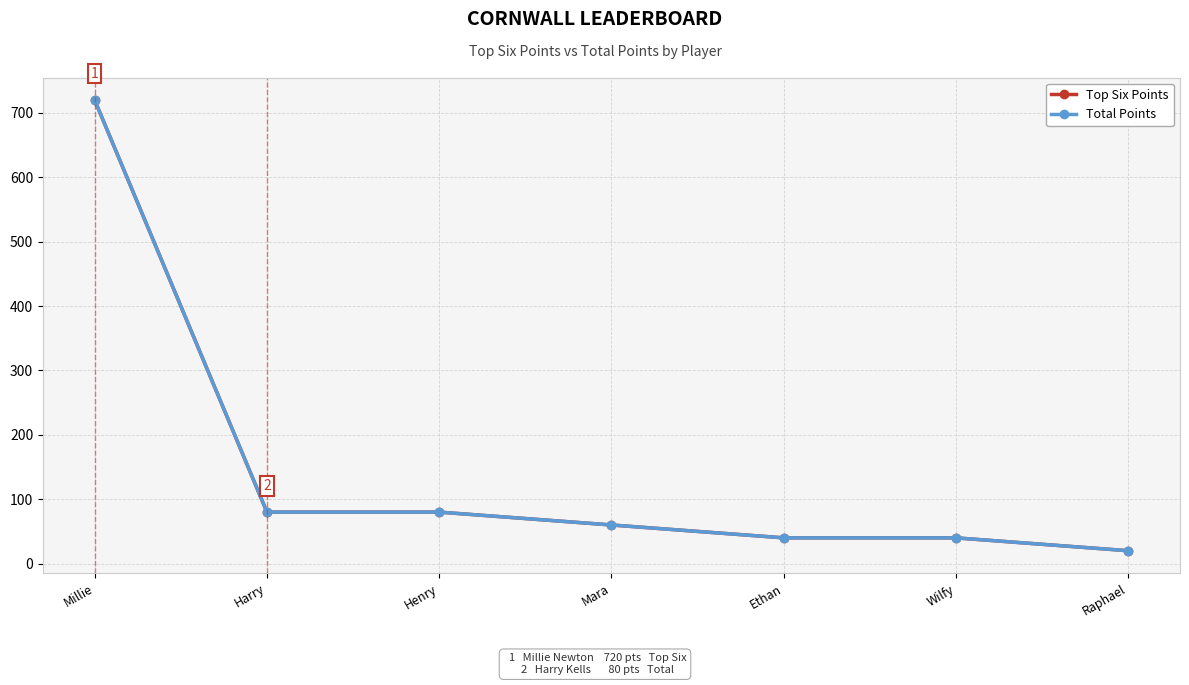

The value of Total Points at Wilfy is 40. True or false?

True